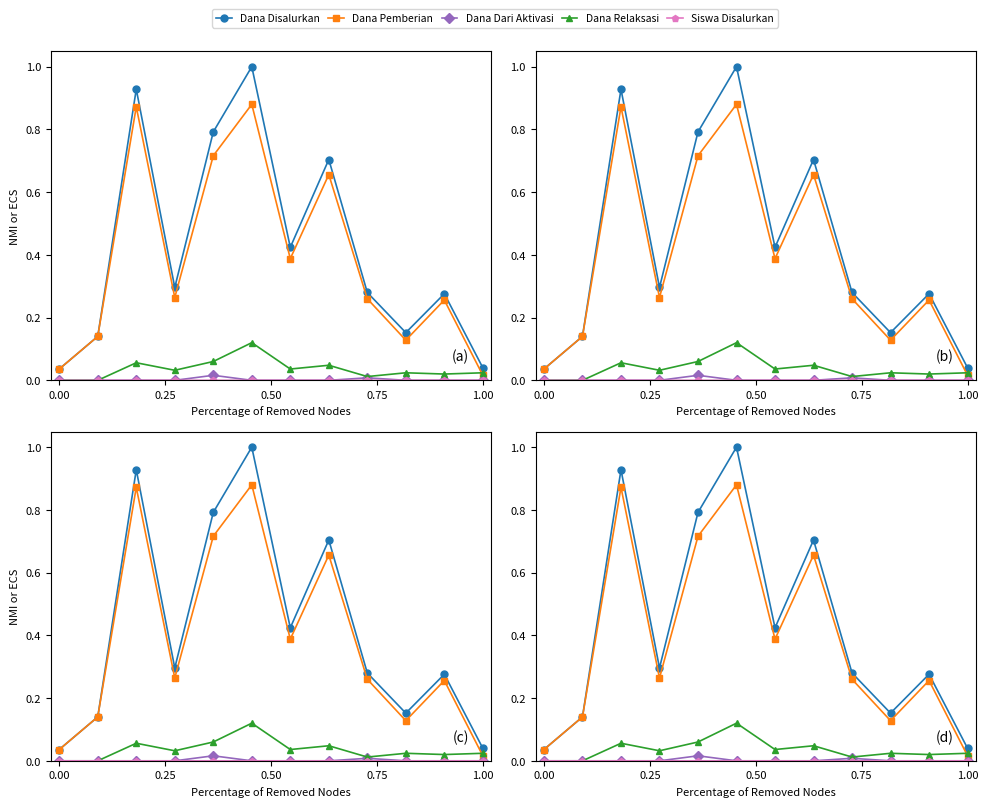

Reading left to right, extract all data points from this chart.

Dana Disalurkan: 0.0	0.1	0.9	0.3	0.8	1.0	0.4	0.7	0.3	0.2	0.3	0.0
Dana Pemberian: 0.0	0.1	0.9	0.3	0.7	0.9	0.4	0.7	0.3	0.1	0.3	0.0
Dana Dari Aktivasi: 0.0	0.0	0.0	0.0	0.0	0.0	0.0	0.0	0.0	0.0	0.0	0.0
Dana Relaksasi: 0.0	0.0	0.1	0.0	0.1	0.1	0.0	0.0	0.0	0.0	0.0	0.0
Siswa Disalurkan: 0.0	0.0	0.0	0.0	0.0	0.0	0.0	0.0	0.0	0.0	0.0	0.0